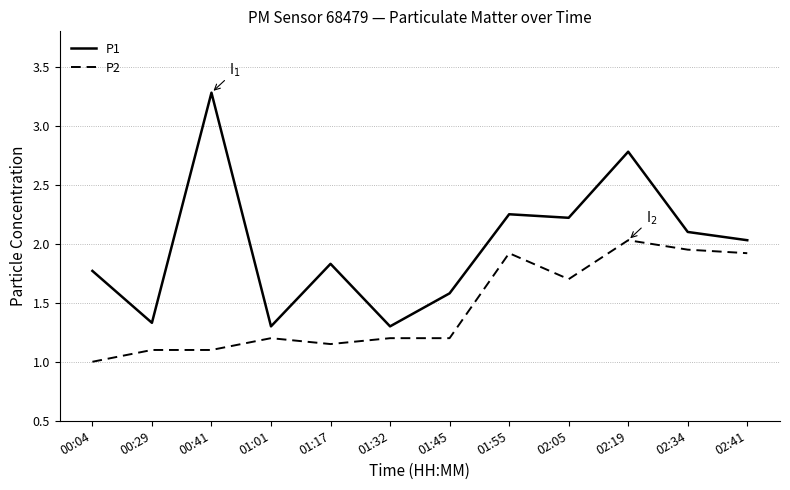

Between 00:29 and 02:19, which series saw the biggest shift?

P1